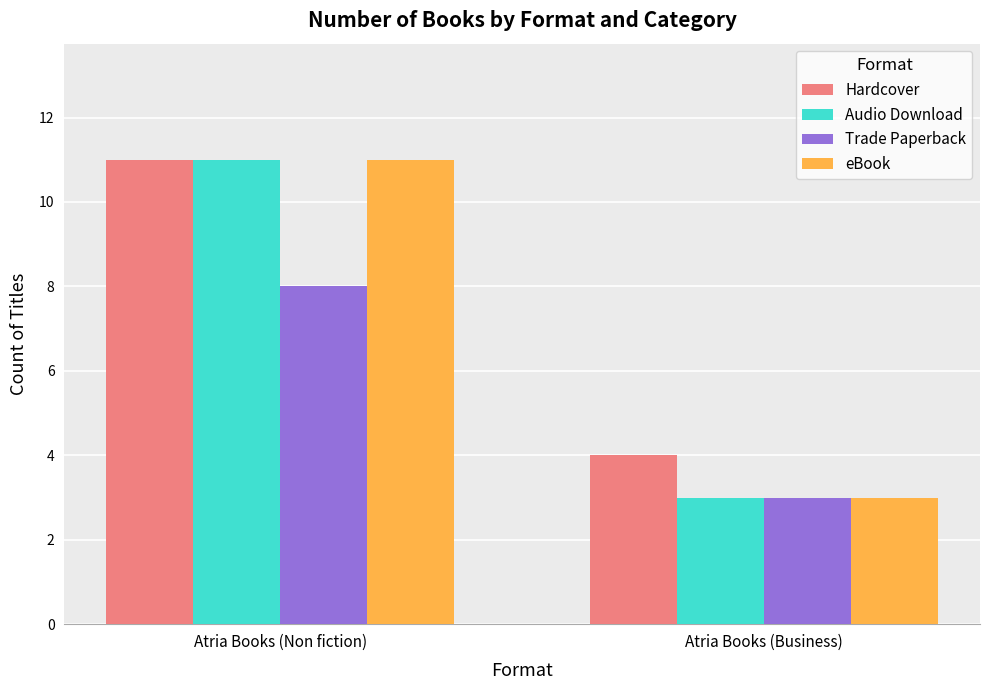

What is the total value across all series at Atria Books (Non fiction)?

41